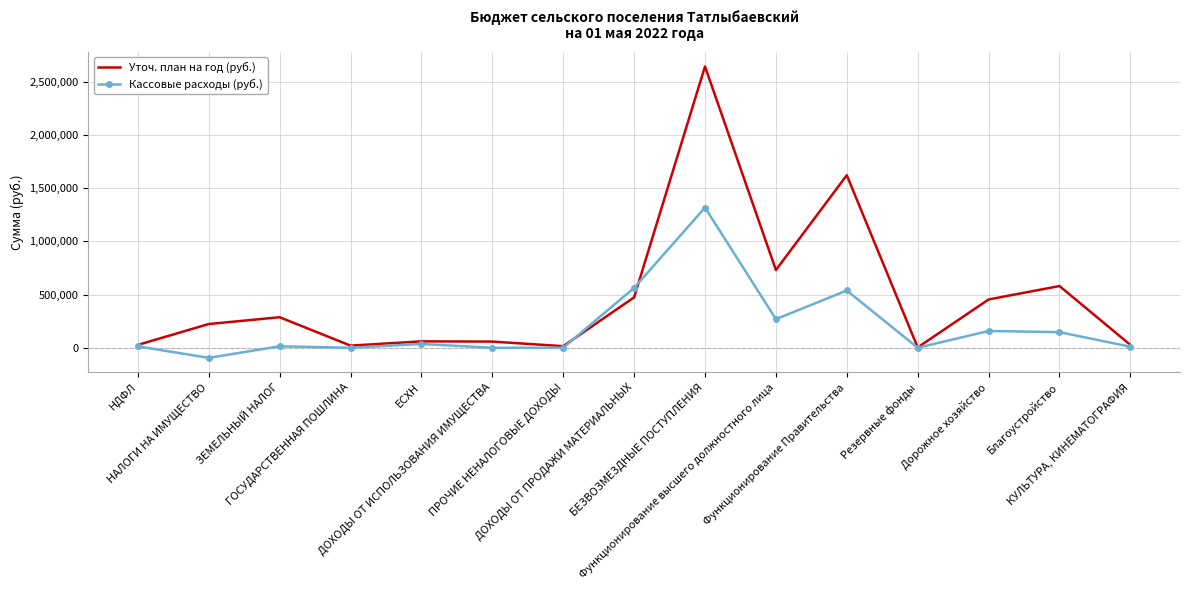

Rank the series by their maximum value, from highest to lowest.

Уточ. план на год (руб.), Кассовые расходы (руб.)